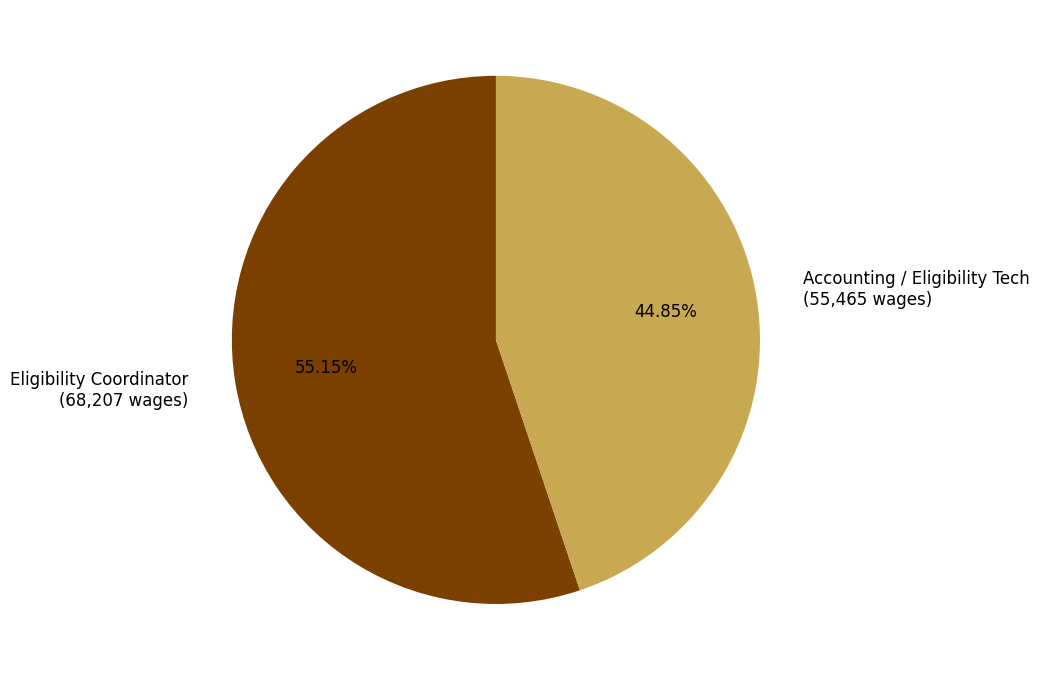

The Accounting / Eligibility Tech slice represents 54% of the pie. True or false?

False